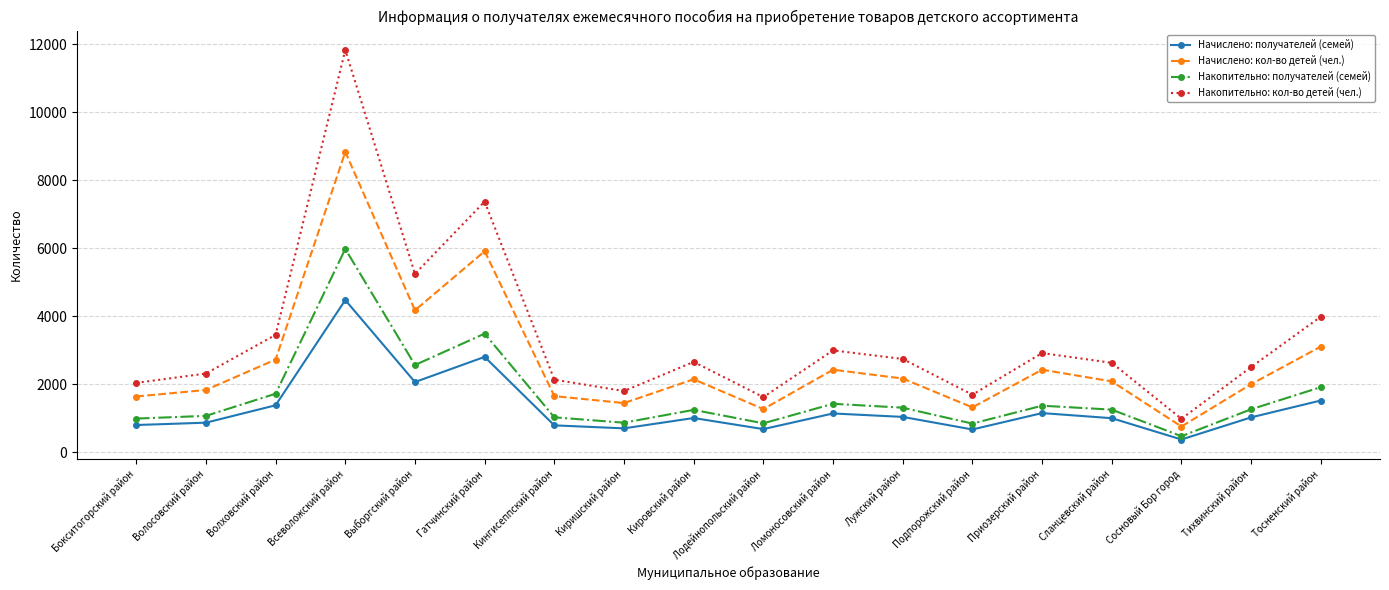

What is the difference between the Накопительно: кол-во детей (чел.) values at Сосновый Бор город and Выборгский район?

4264